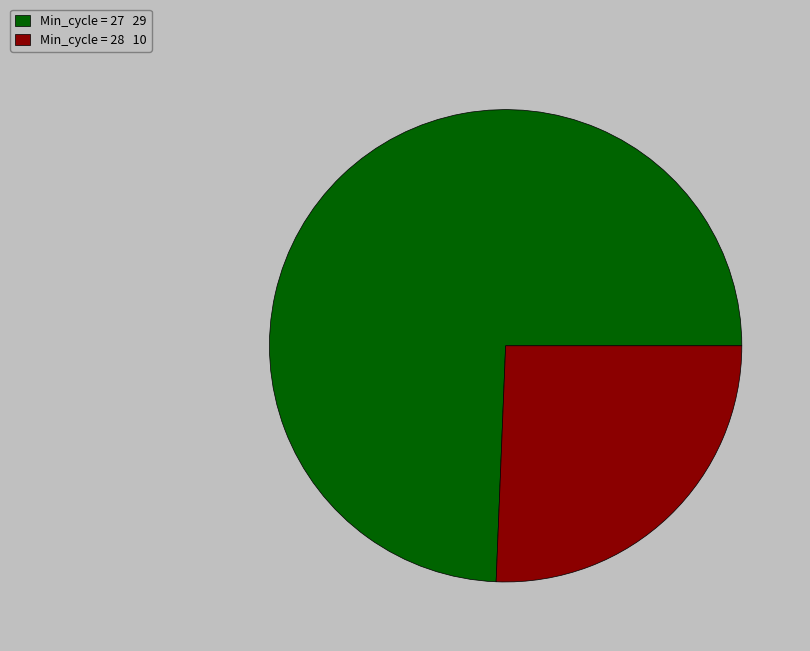

The Min_cycle = 27 29 slice represents 66% of the pie. True or false?

False